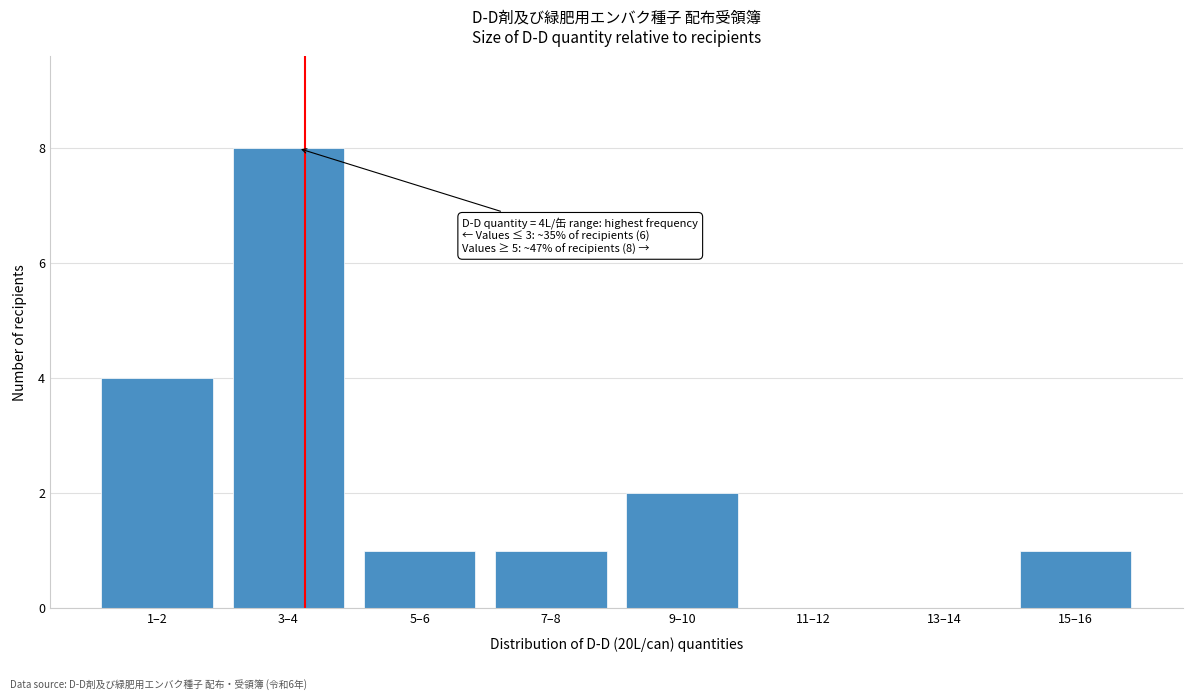

Reading right to left, transcribe all the data shown in this chart.

15–16=1	13–14=0	11–12=0	9–10=2	7–8=1	5–6=1	3–4=8	1–2=4